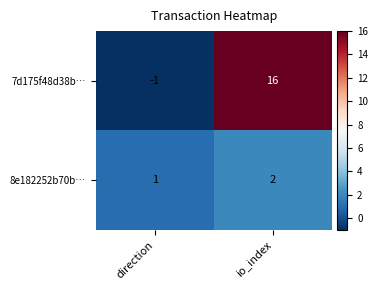

Reading right to left, what are all the values shown in this chart?

7d175f48d38b…: 16	-1
8e182252b70b…: 2	1